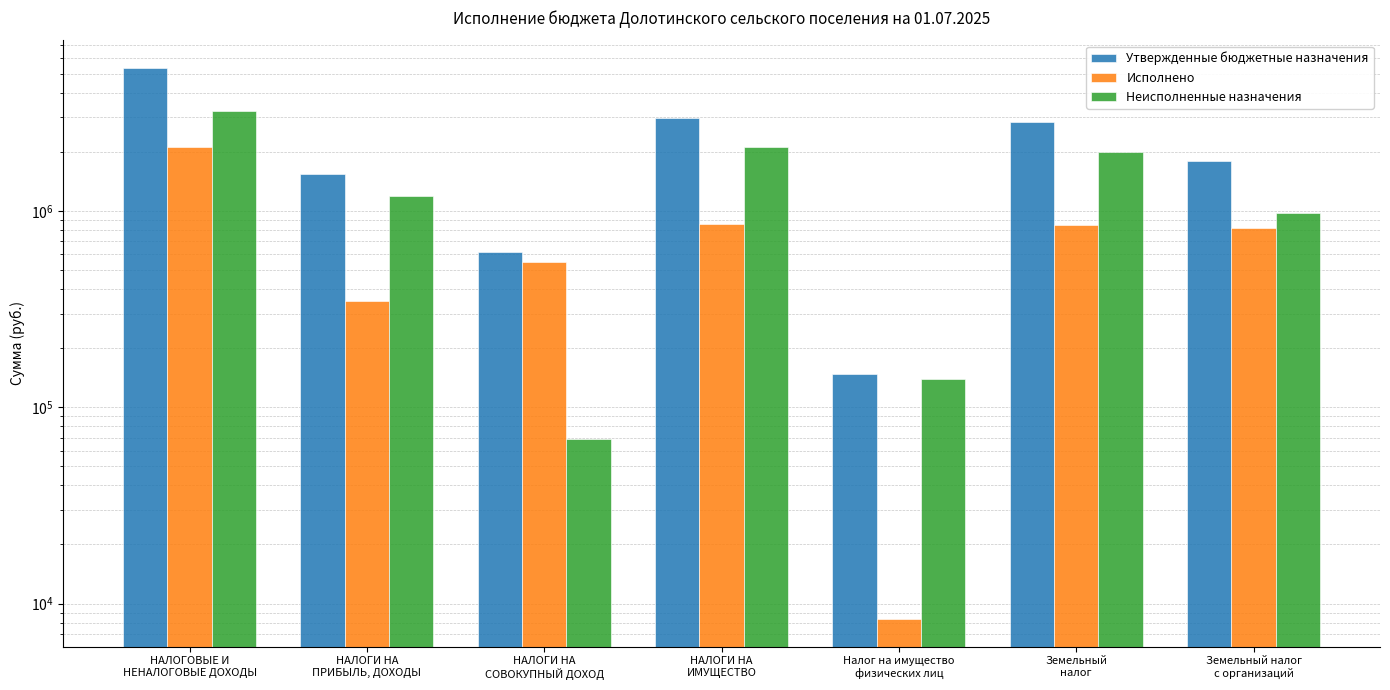

What is the value of the Утвержденные бюджетные назначения bar at the 3rd from the left?

616600.0